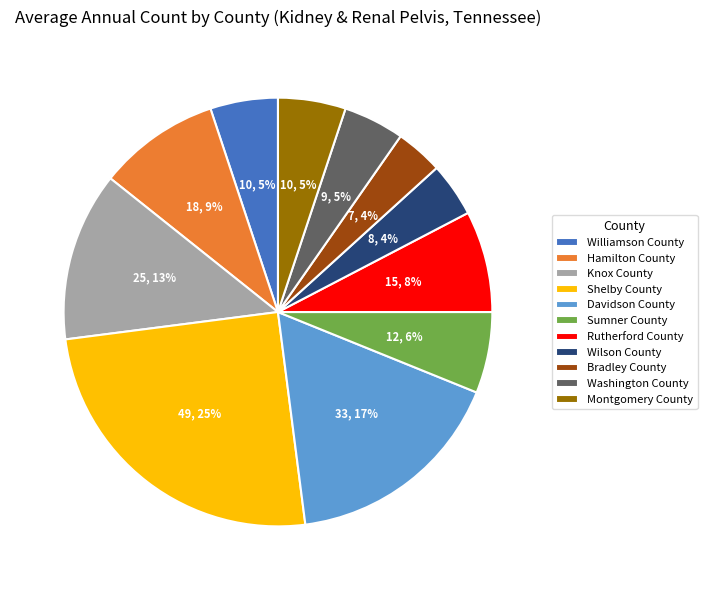

To the nearest percent, what is the combined percentage of Rutherford County and Shelby County?

33%